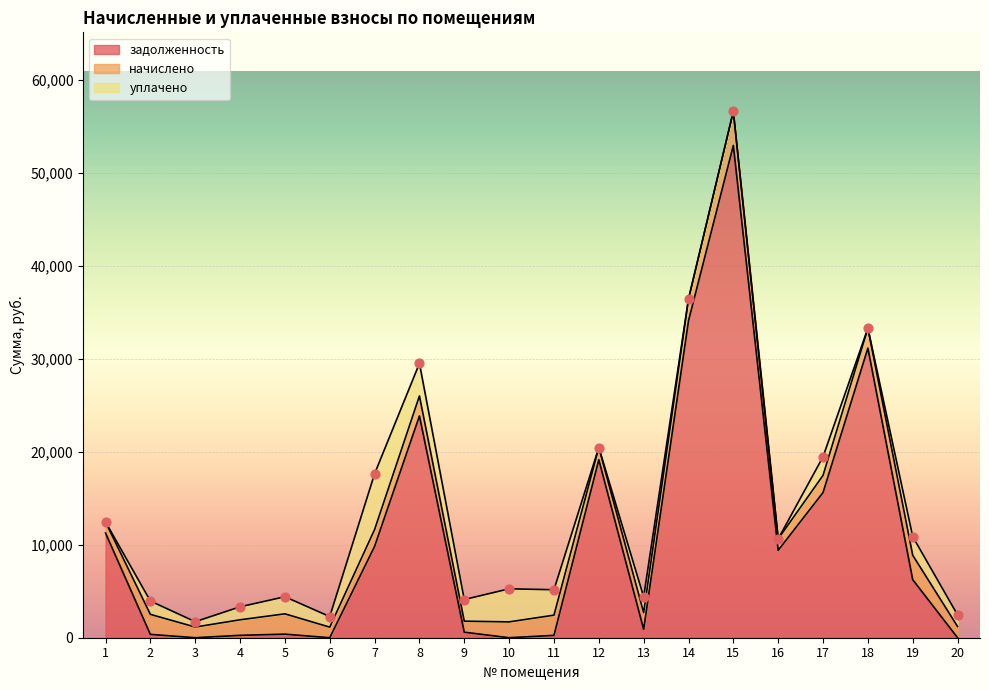

Which series contains the lowest Y value?

задолженность